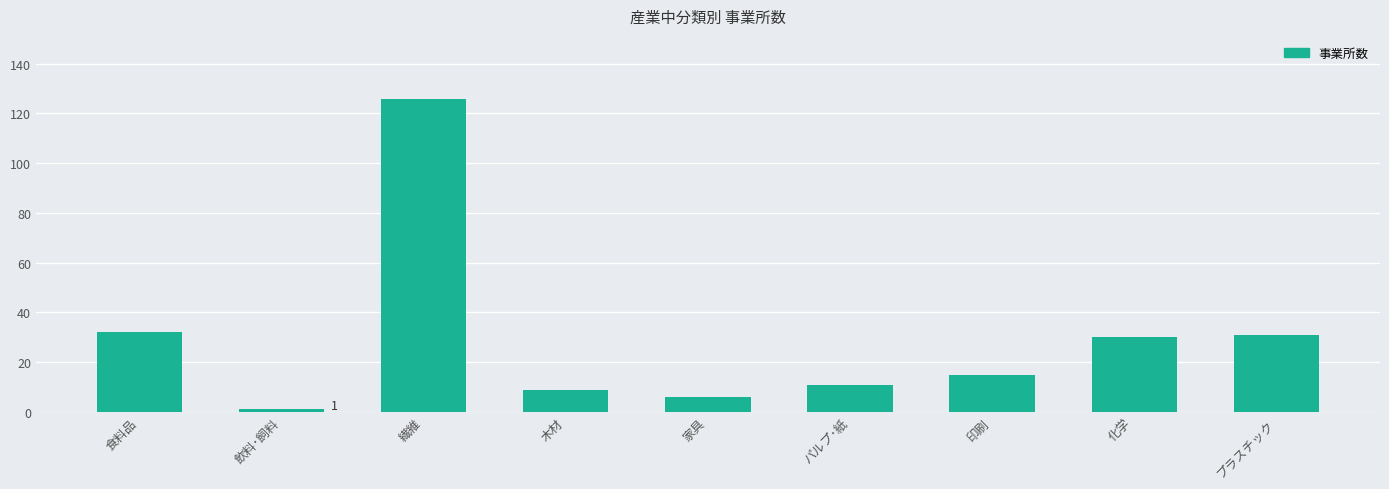

At which label is the value closest to 63?

食料品